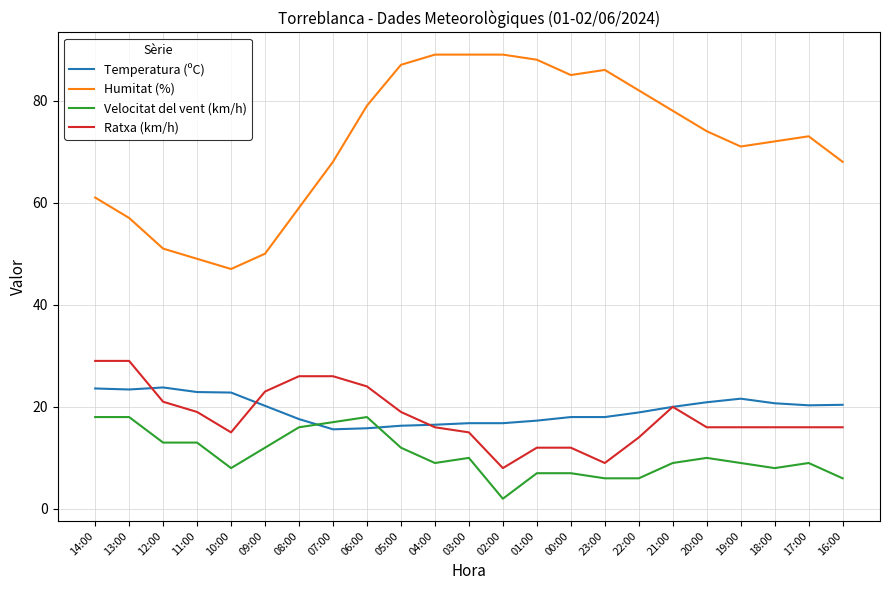

True or false: Ratxa (km/h) and Velocitat del vent (km/h) intersect in this chart.

False